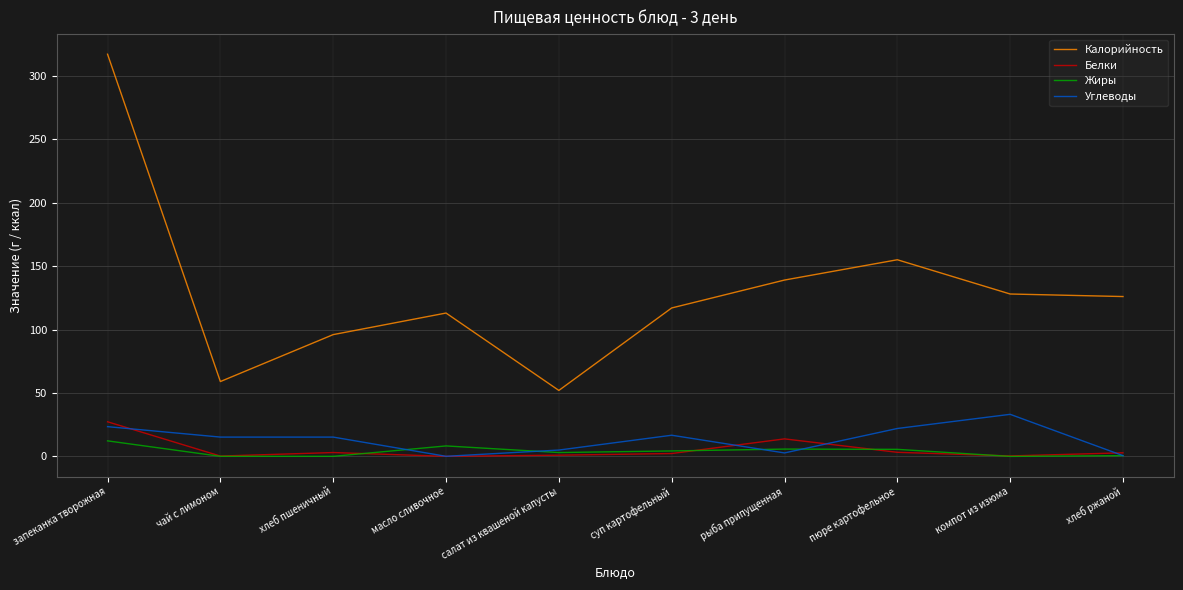

What are all the series names shown in the legend?

Калорийность, Белки, Жиры, Углеводы